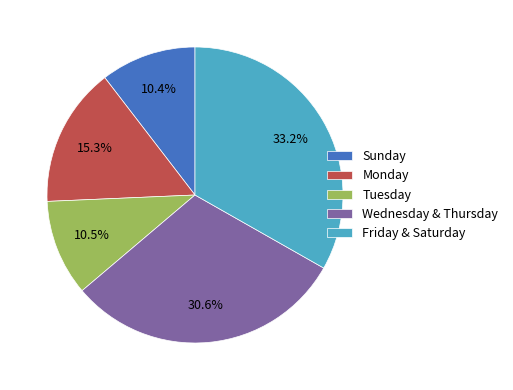

Which has a higher value, Monday or Wednesday & Thursday?

Wednesday & Thursday